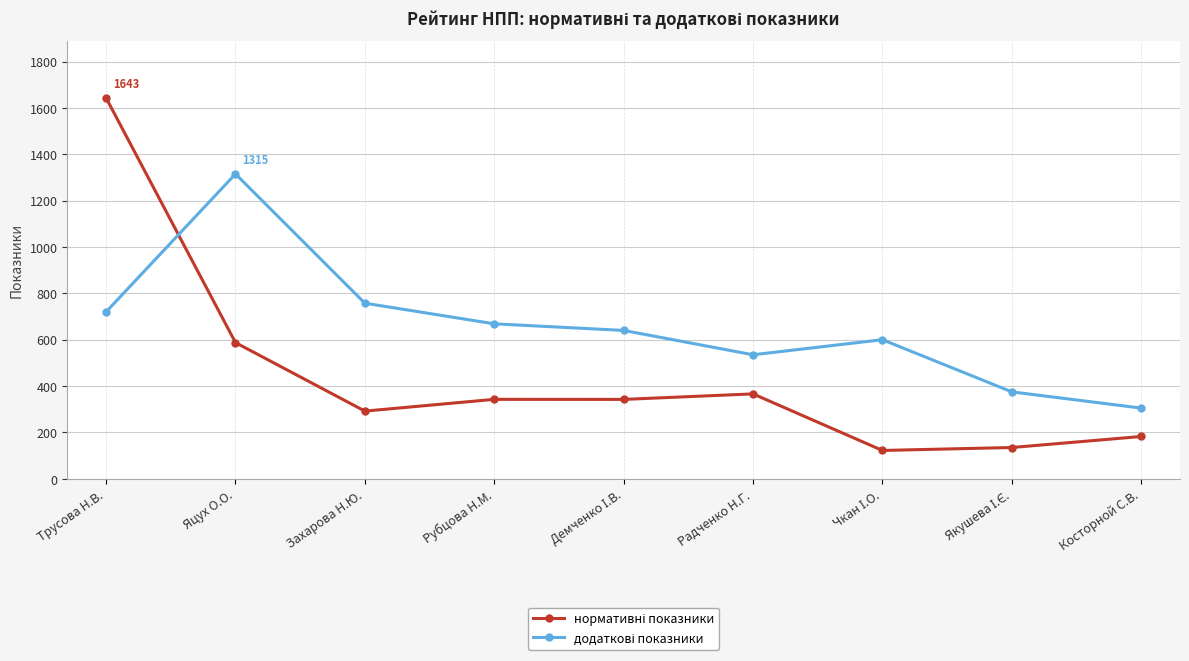

Which category has the highest value across all series?

Трусова Н.В.